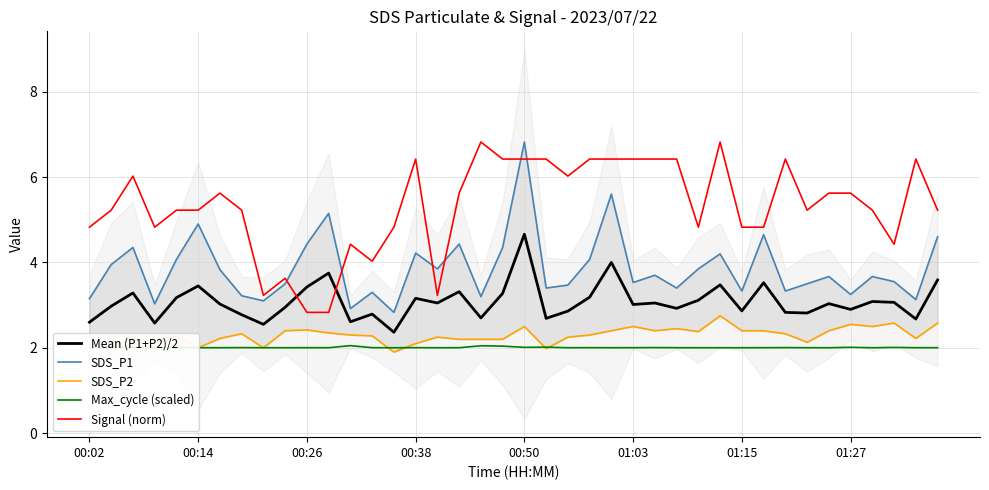

What is the sum of the Max_cycle (scaled) values at 00:38 and 00:50?

4.0